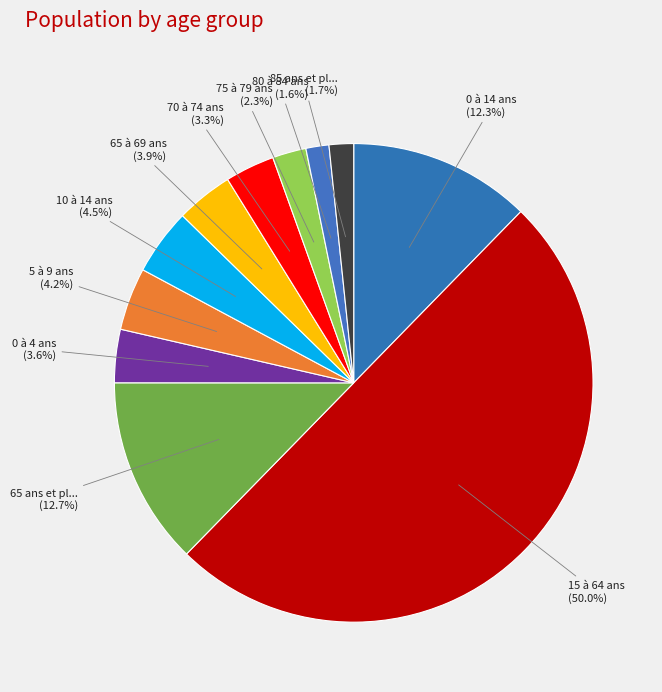

Is there any slice that represents more than half of the pie?

Yes